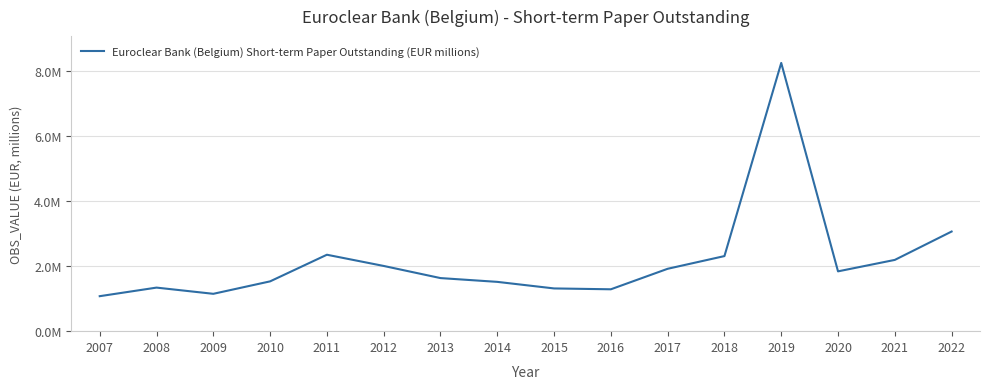

Does the chart have visible grid lines?

Yes